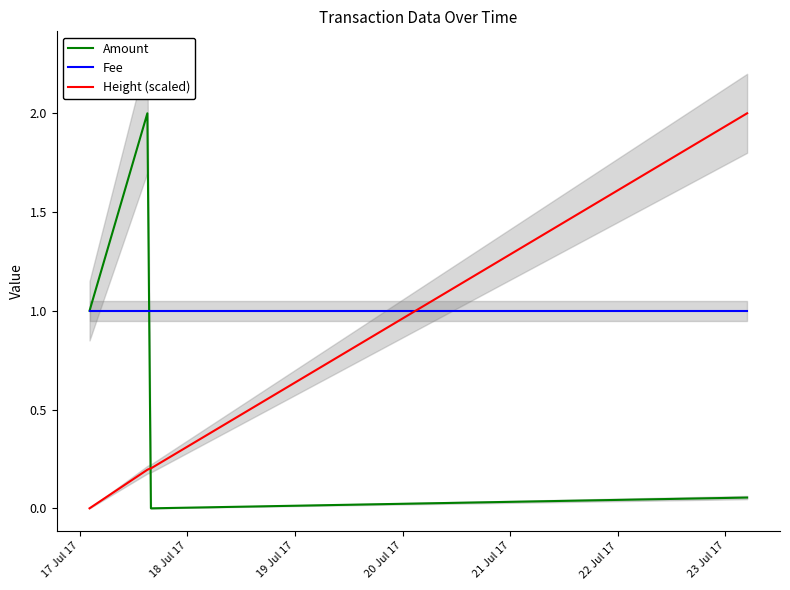

Which series ends up on top after the final intersection of Fee and Height (scaled)?

Height (scaled)